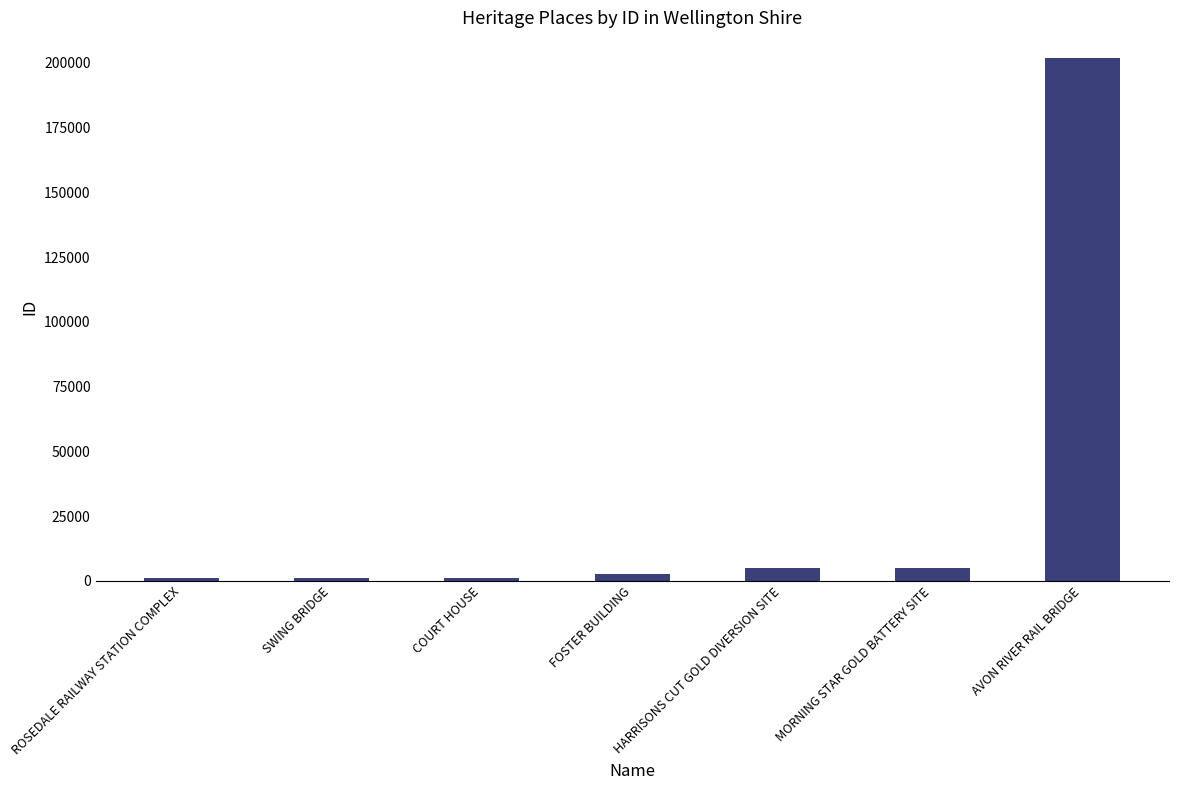

What is the average value?

31090